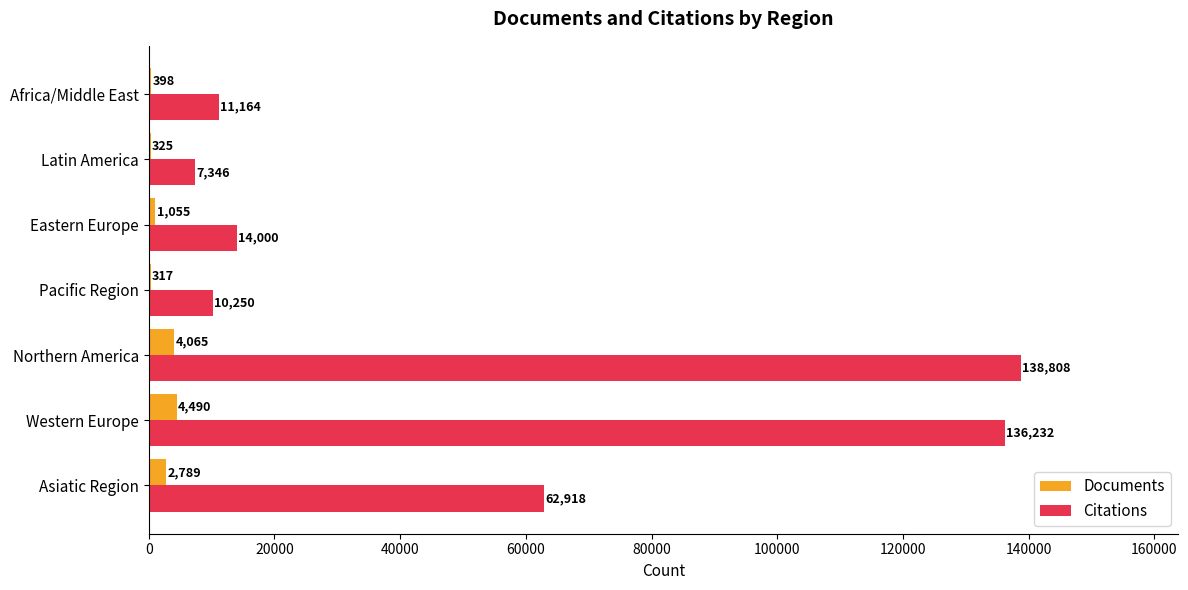

Which category has the highest value across all series?

Northern America